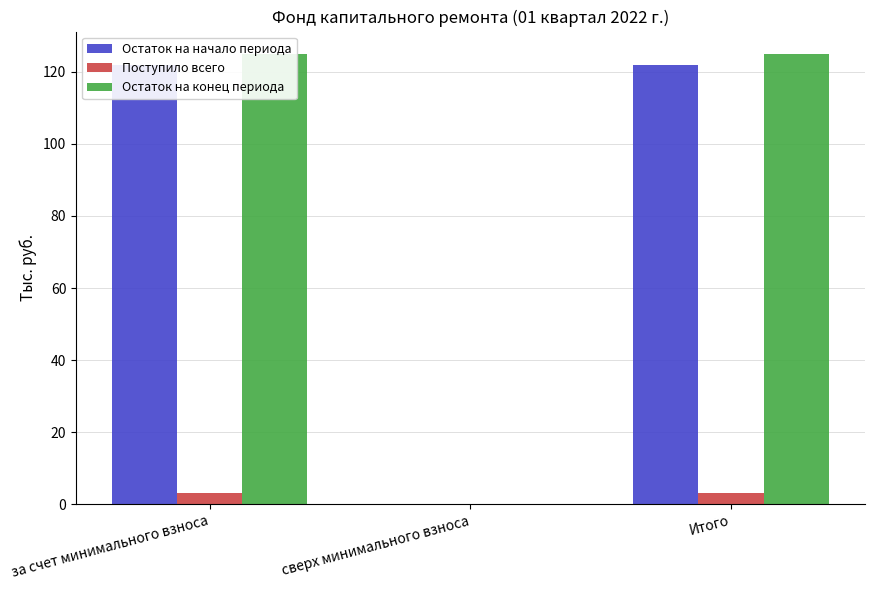

What is the spread (max minus min) of values at за счет минимального взноса?

121.9